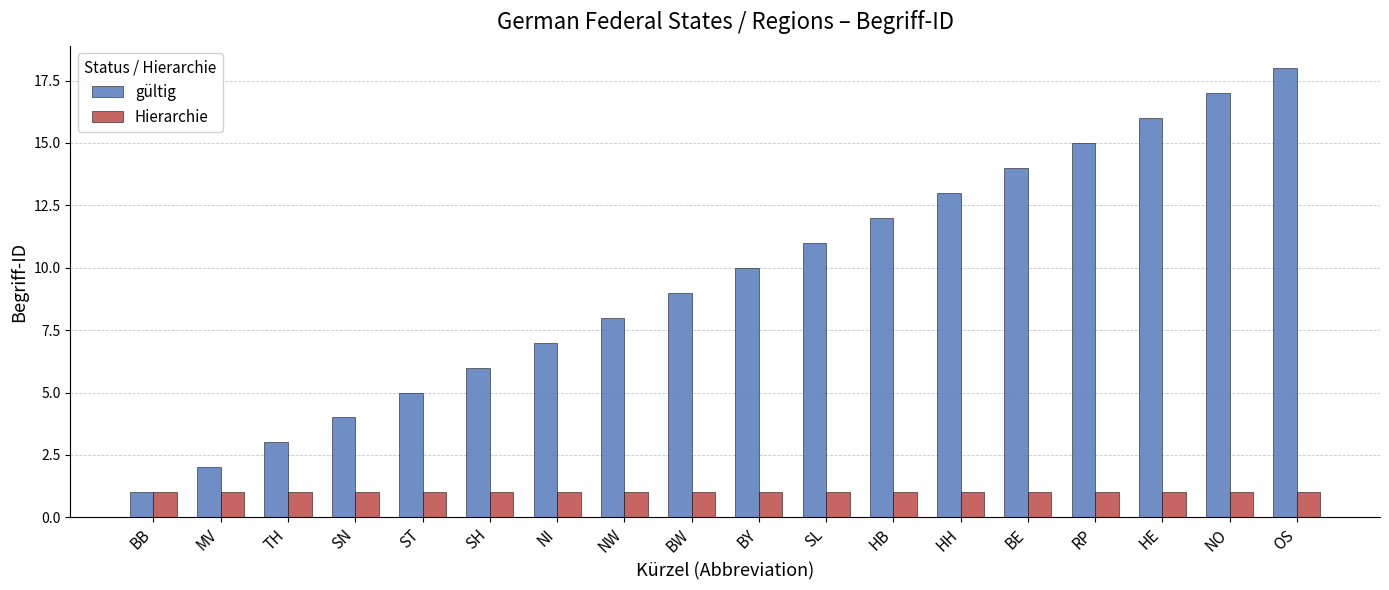

The value of gültig at MV is 2. True or false?

True